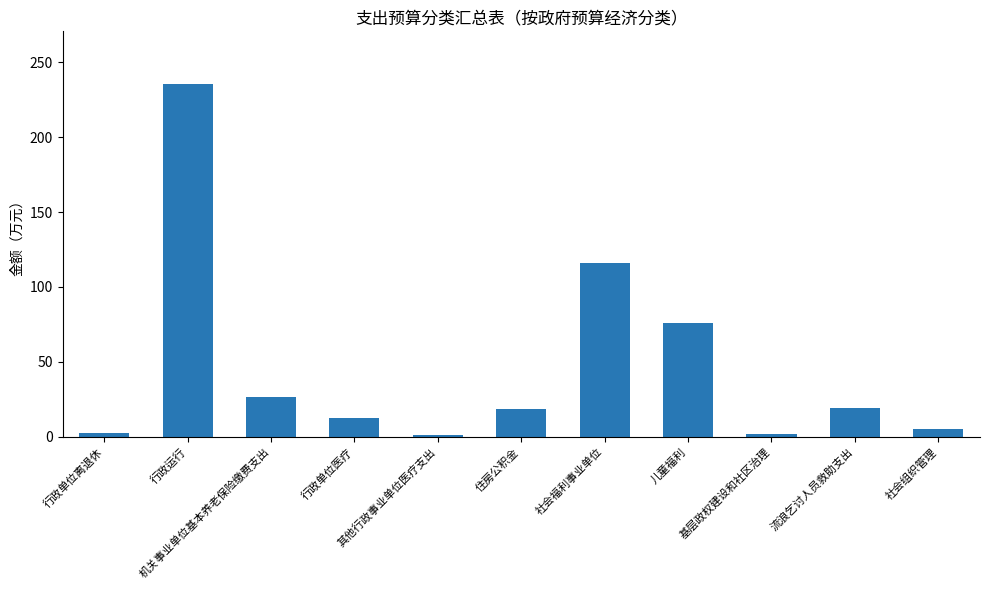

What is the value of the 4th bar from the left?

12.3